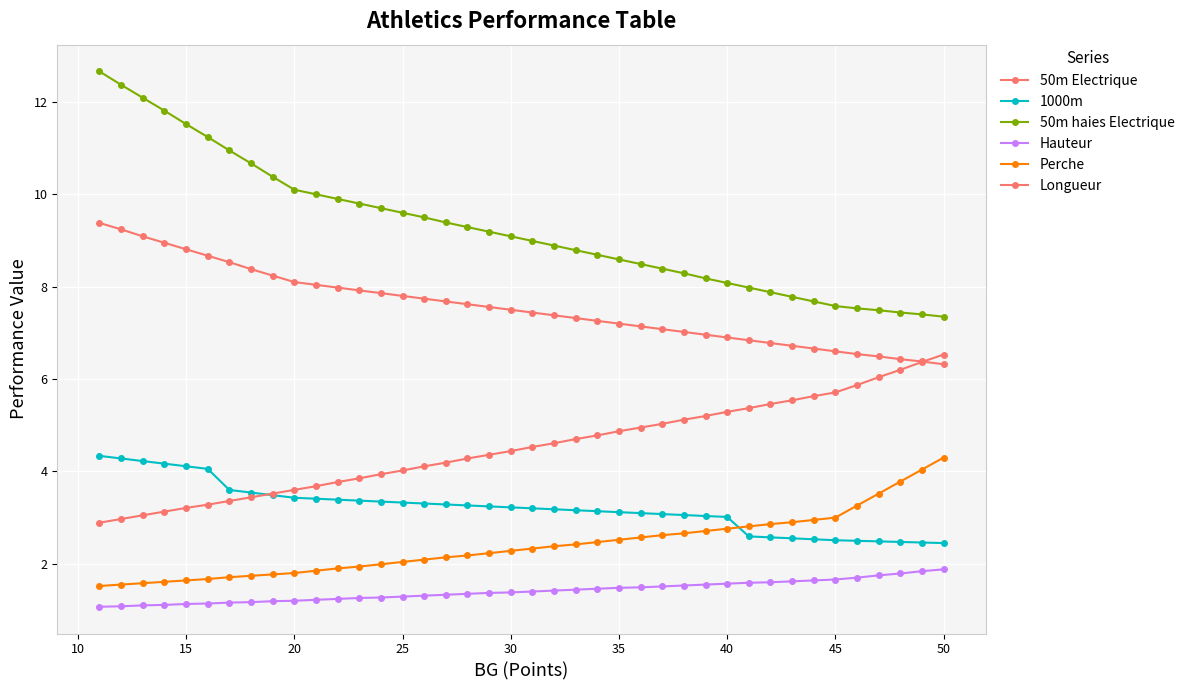

True or false: 1000m and Hauteur intersect in this chart.

False